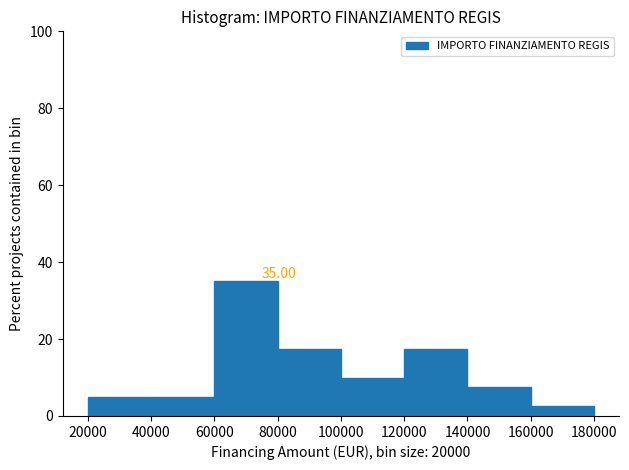

Over which range of the x-axis is the bar tallest?

60000 to 80000